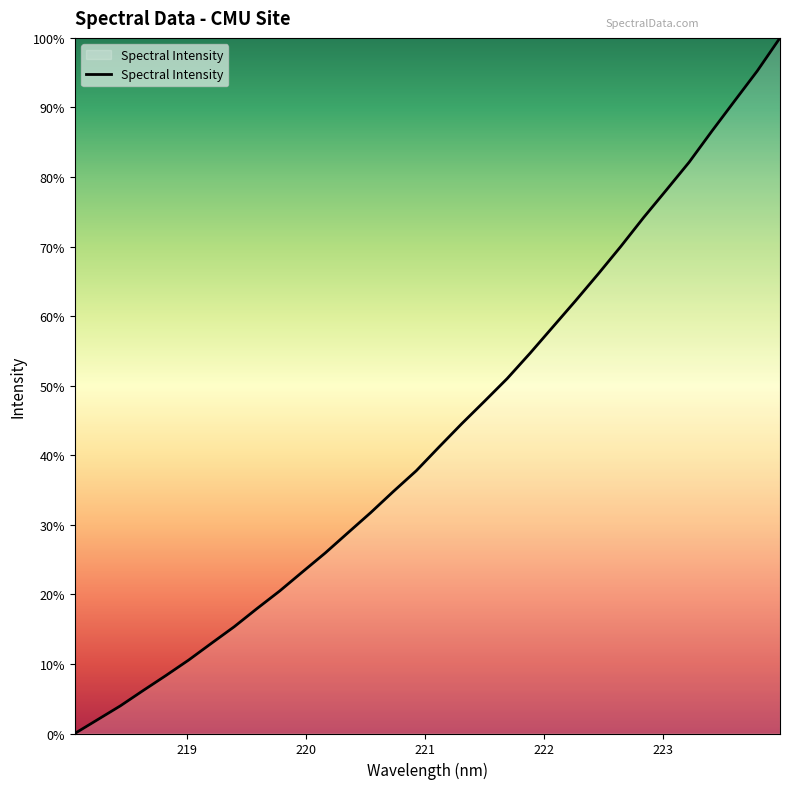

Does the chart display data point markers on the line(s)?

No